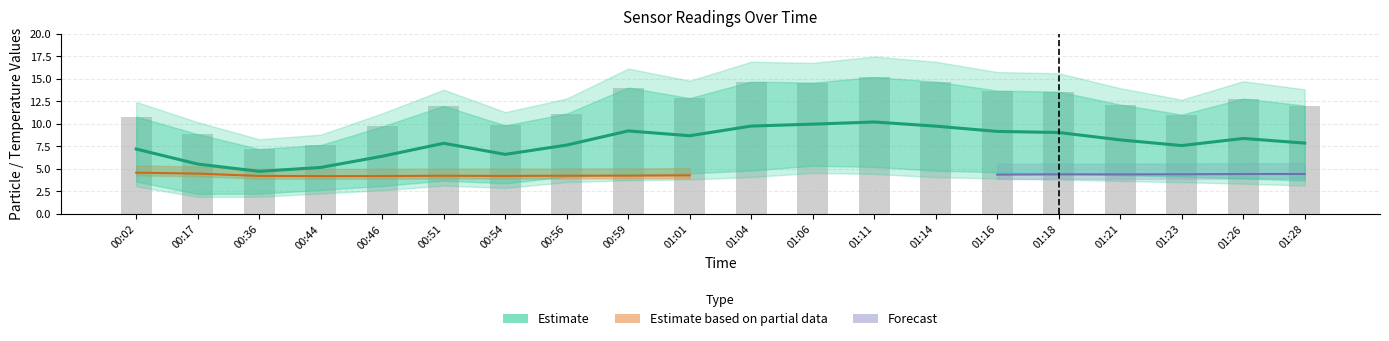

What is the minimum value shown in the chart?

4.7